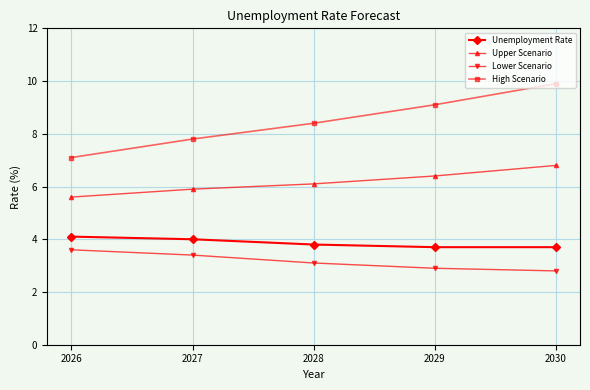

True or false: Lower Scenario has more than 2 points higher than both neighbors.

False